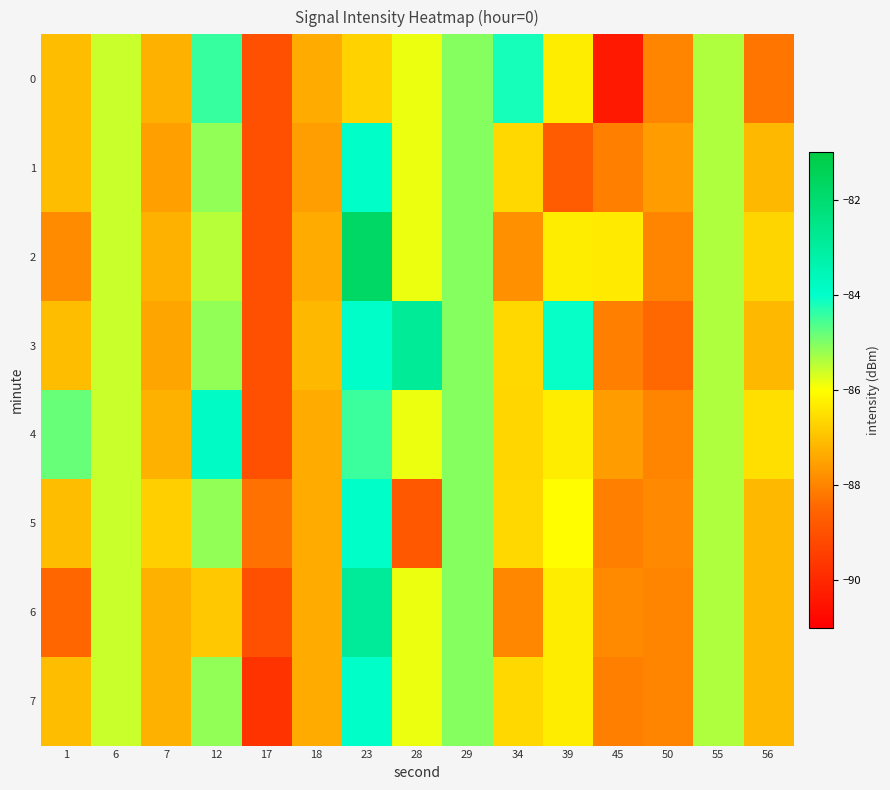

What is the difference between the highest and lowest values at 12?

3.0